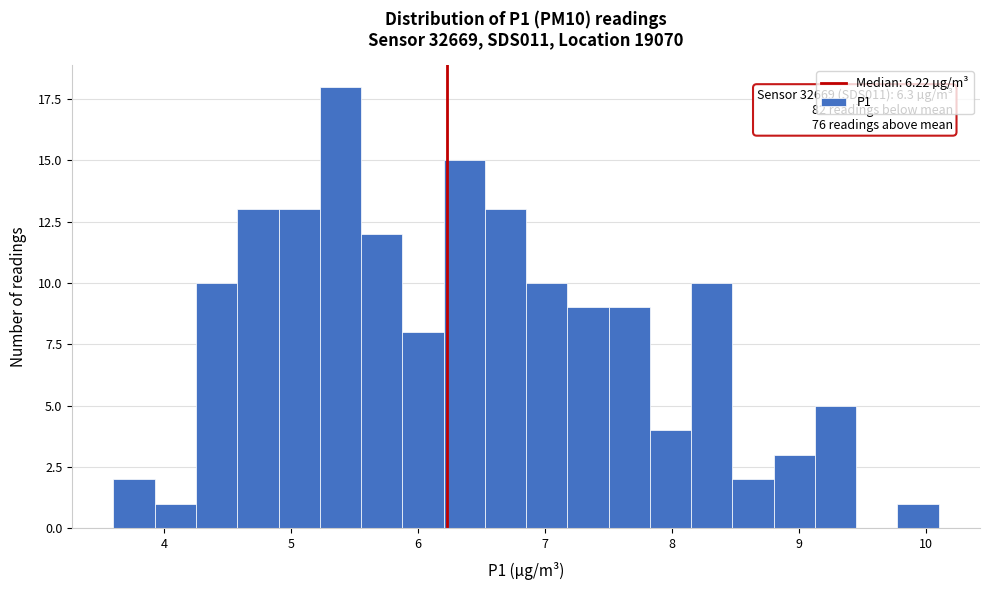

Around what value on the x-axis is the tallest bar? Give the approximate position of its centre, as read against the axis.

5.4